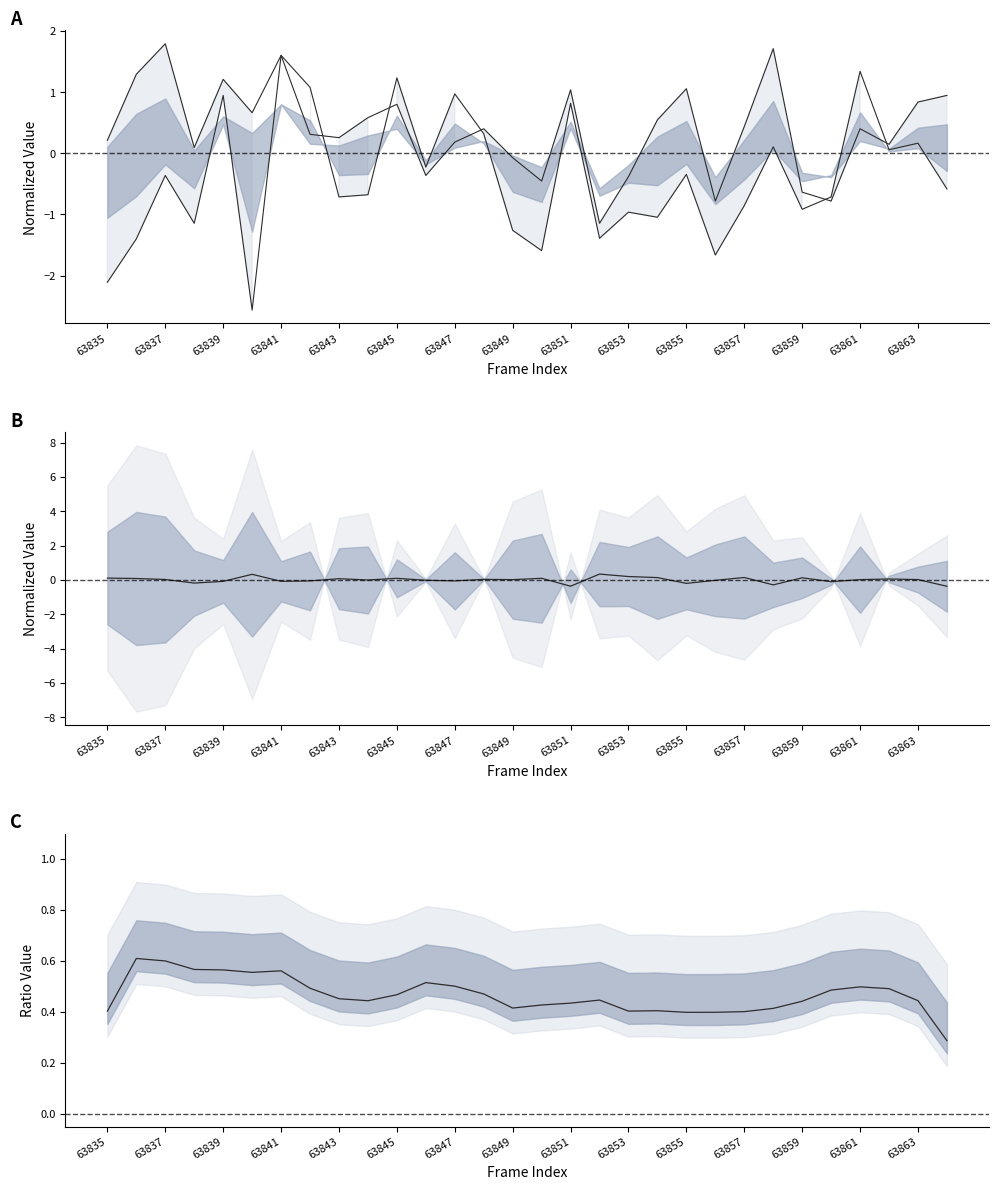

How many values in col_511 are above zero?

17